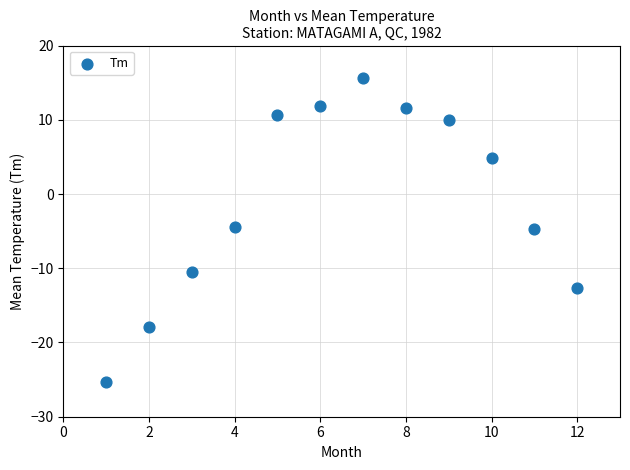

What is the average X value?

6.5